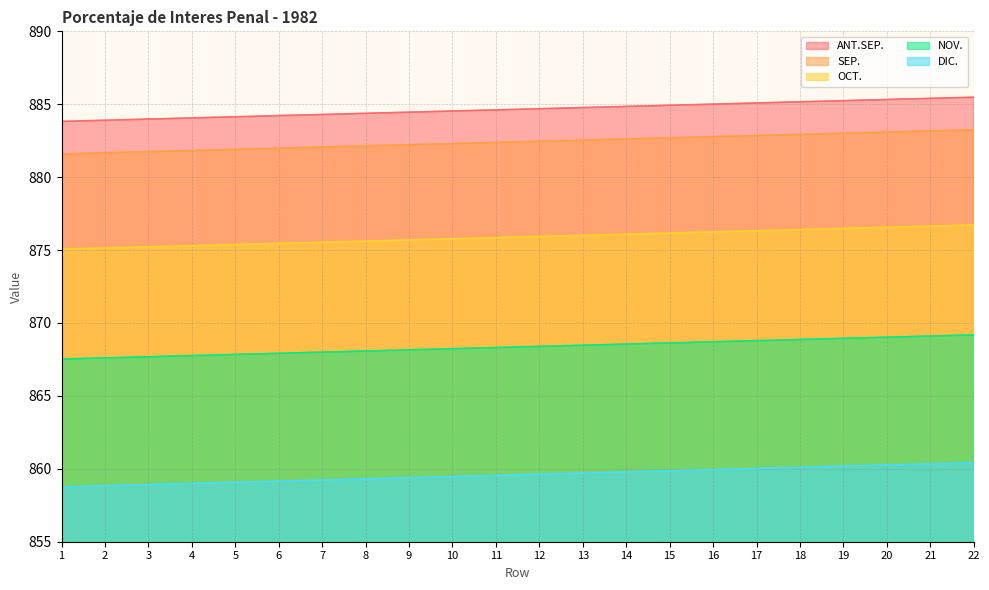

True or false: DIC. and ANT.SEP. intersect in this chart.

False